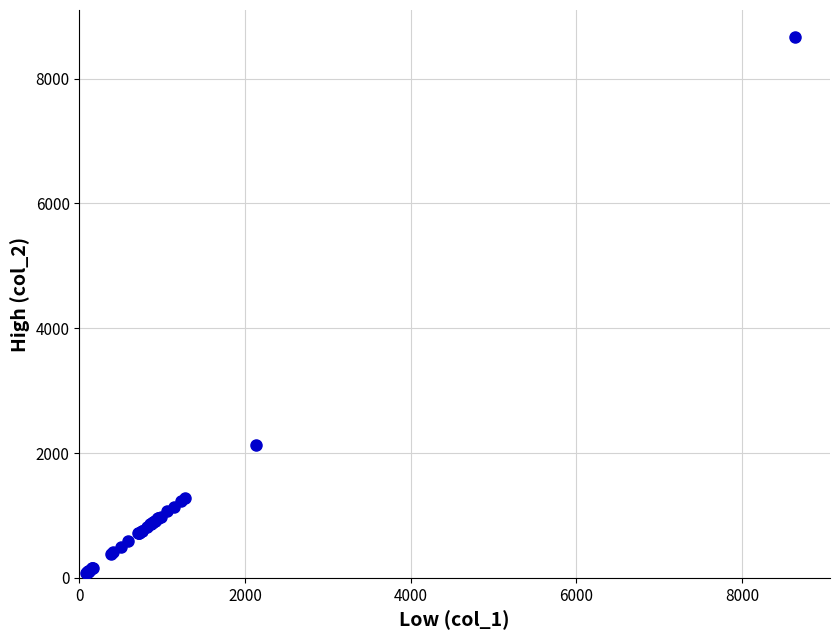

What Y value in the scatter plot is closest to 4373?

2132.4